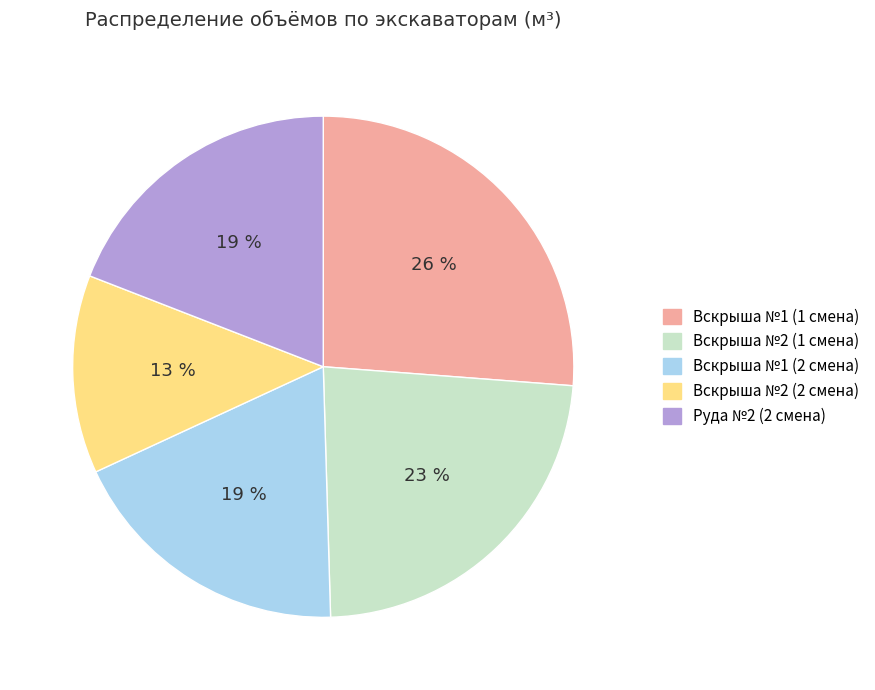

Does any single category account for the majority?

No